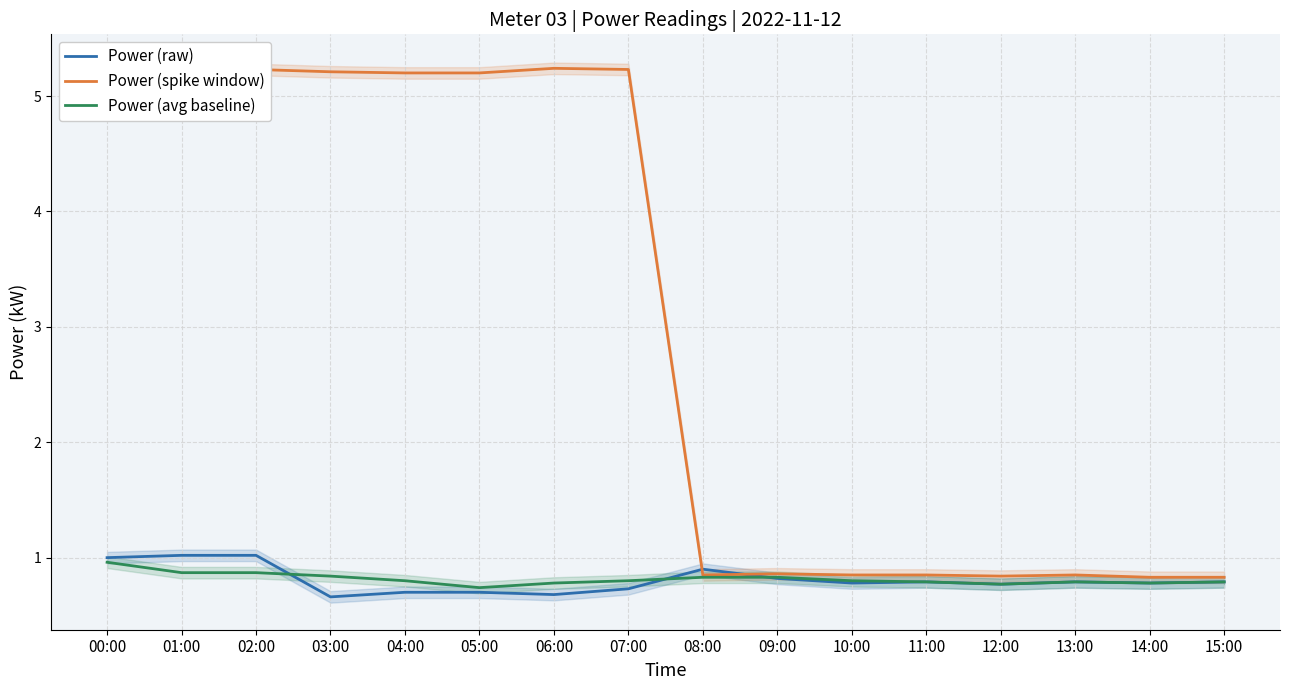

At which category does the chart reach its peak across all series?

00:00